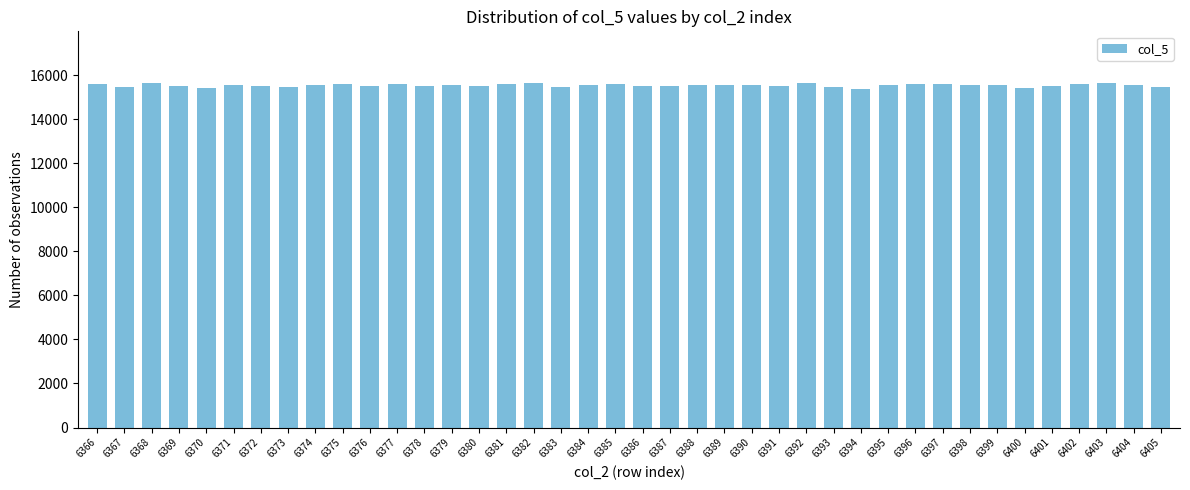

What is the smallest value displayed?

15388